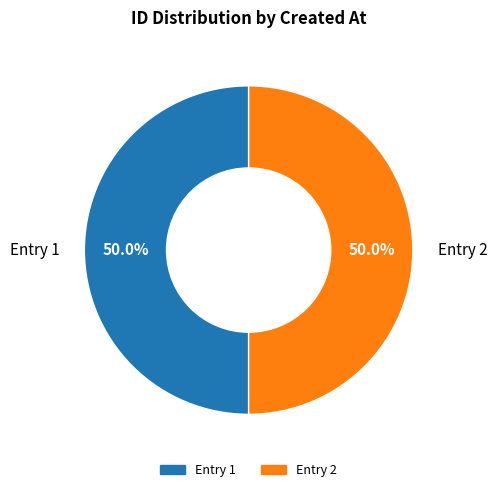

How many slices are in this pie chart?

2